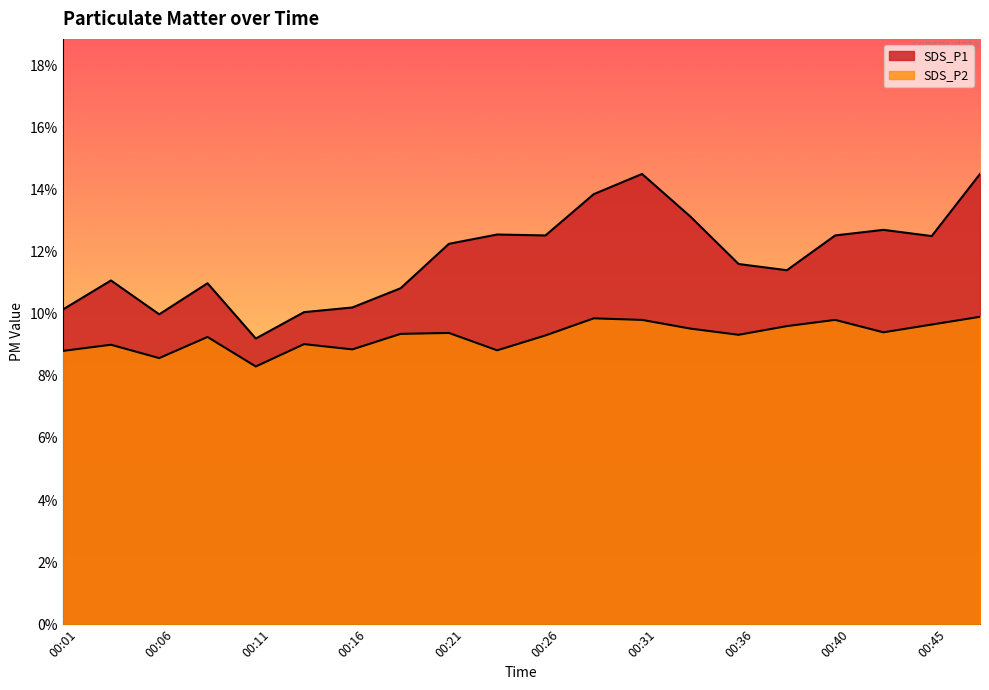

Rank the series by their maximum value, from highest to lowest.

SDS_P1, SDS_P2